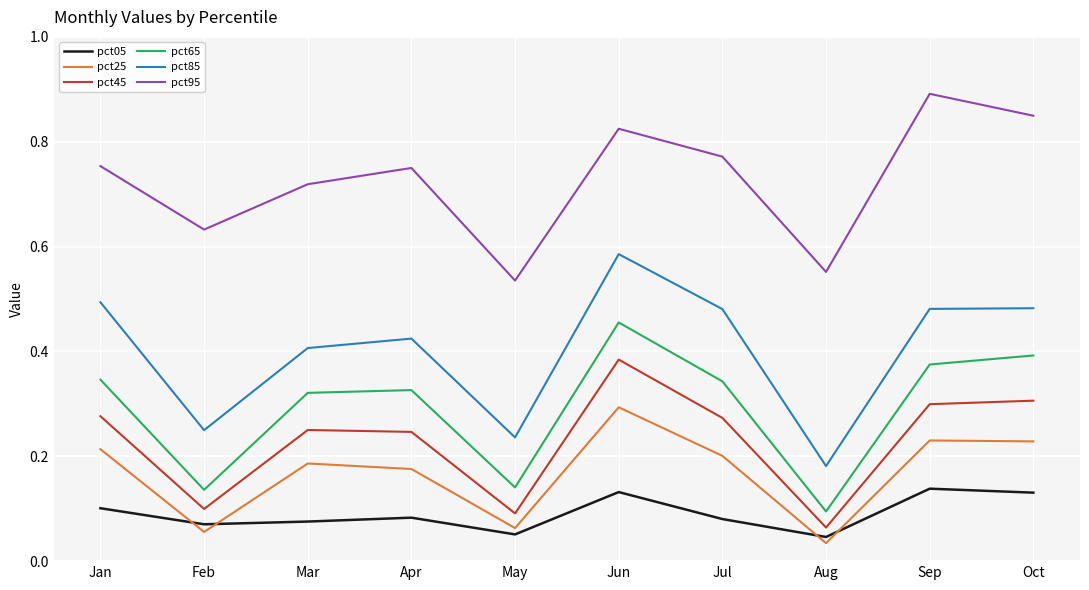

The pct25 series shows 0.5 at Jun. True or false?

False